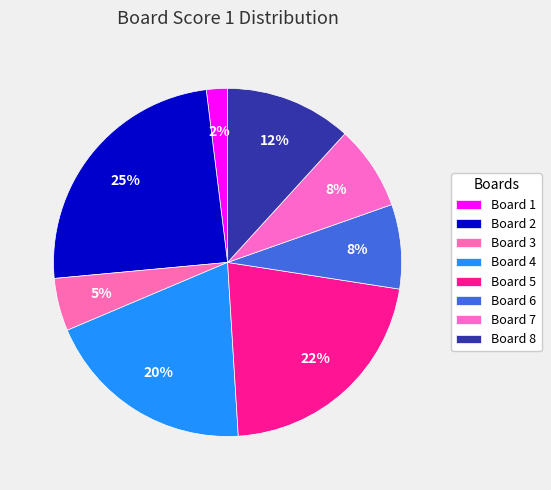

What percentage is the Board 1 slice, to the nearest percent?

2%